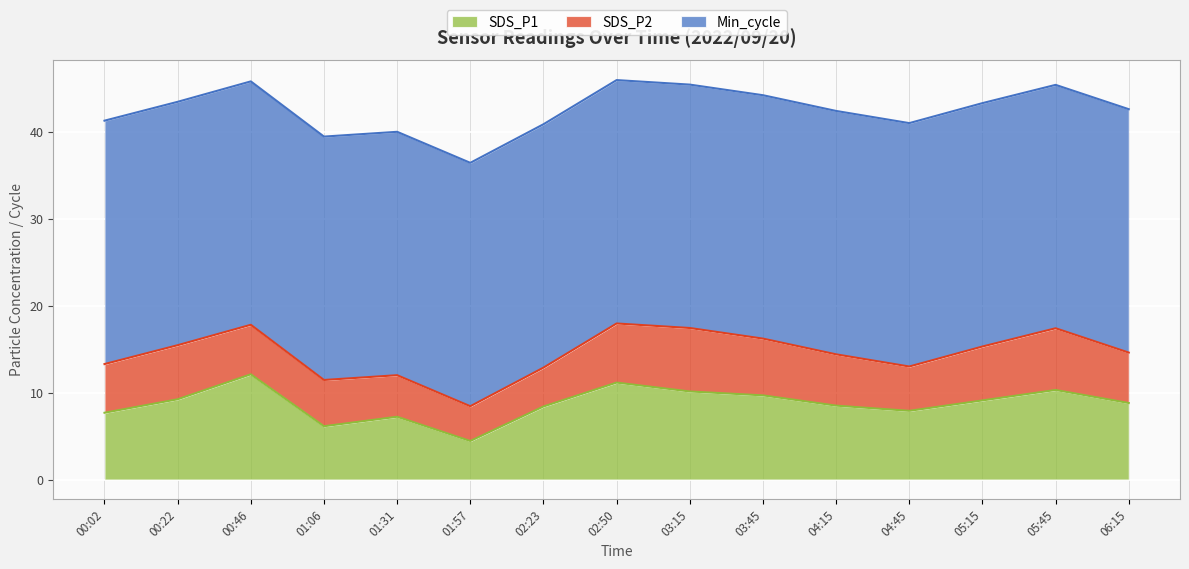

What is the sum of the Min_cycle values at 06:15 and 00:22?

56.0